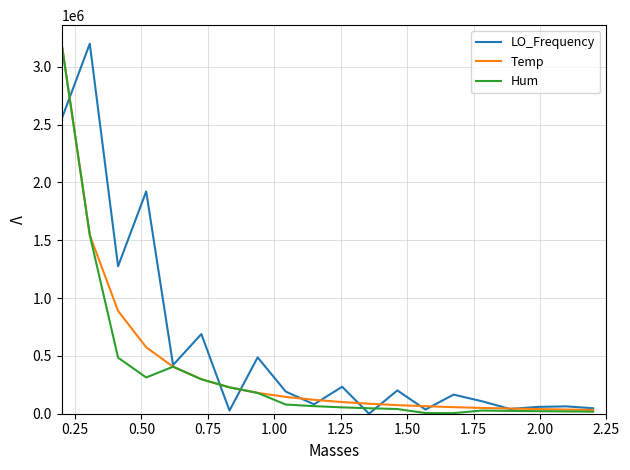

Which series has the largest total across all categories?

LO_Frequency